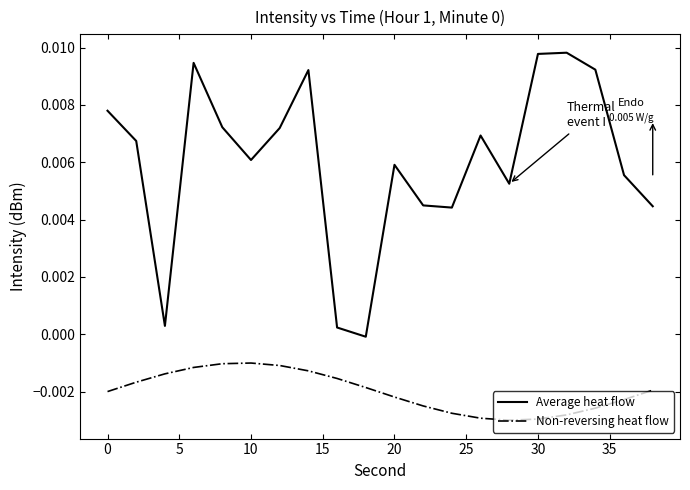

List the series in order of their peak value, highest first.

Average heat flow, Non-reversing heat flow